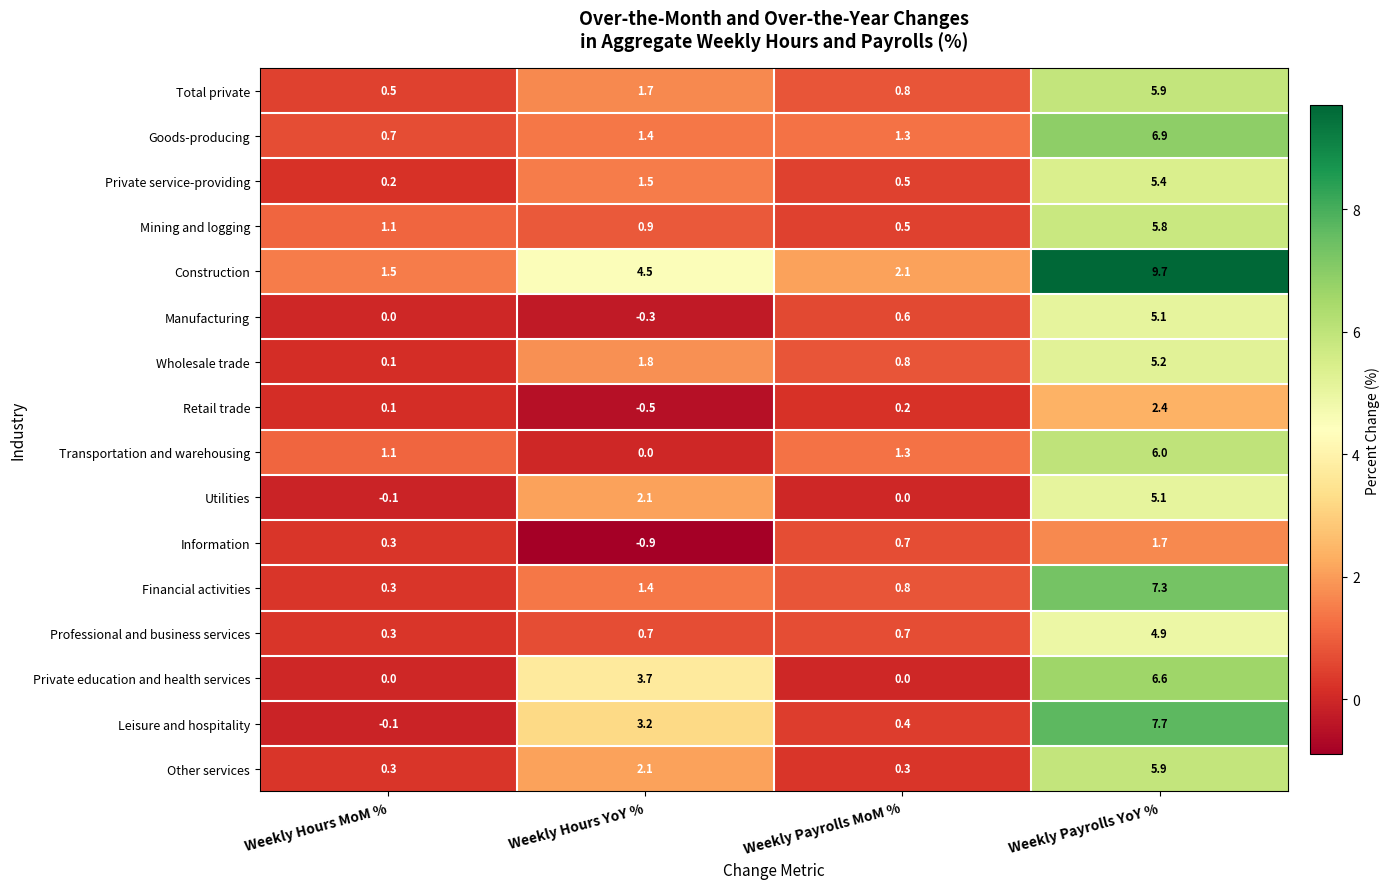

How many values in Leisure and hospitality are above zero?

3